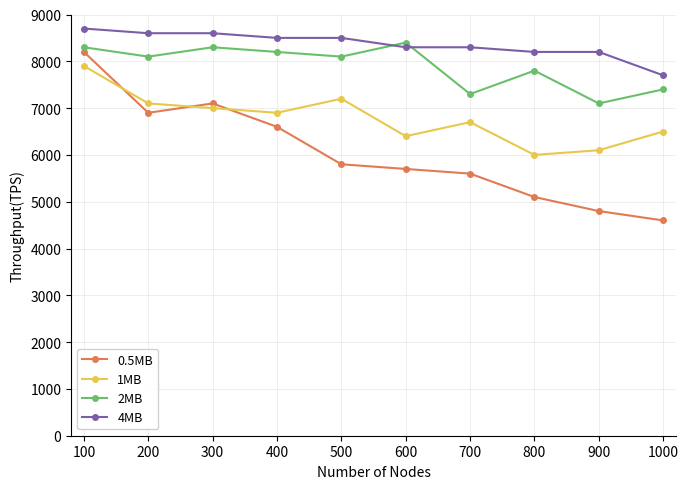

Is the value of 0.5MB at 400 greater than the value of 1MB at 700?

No